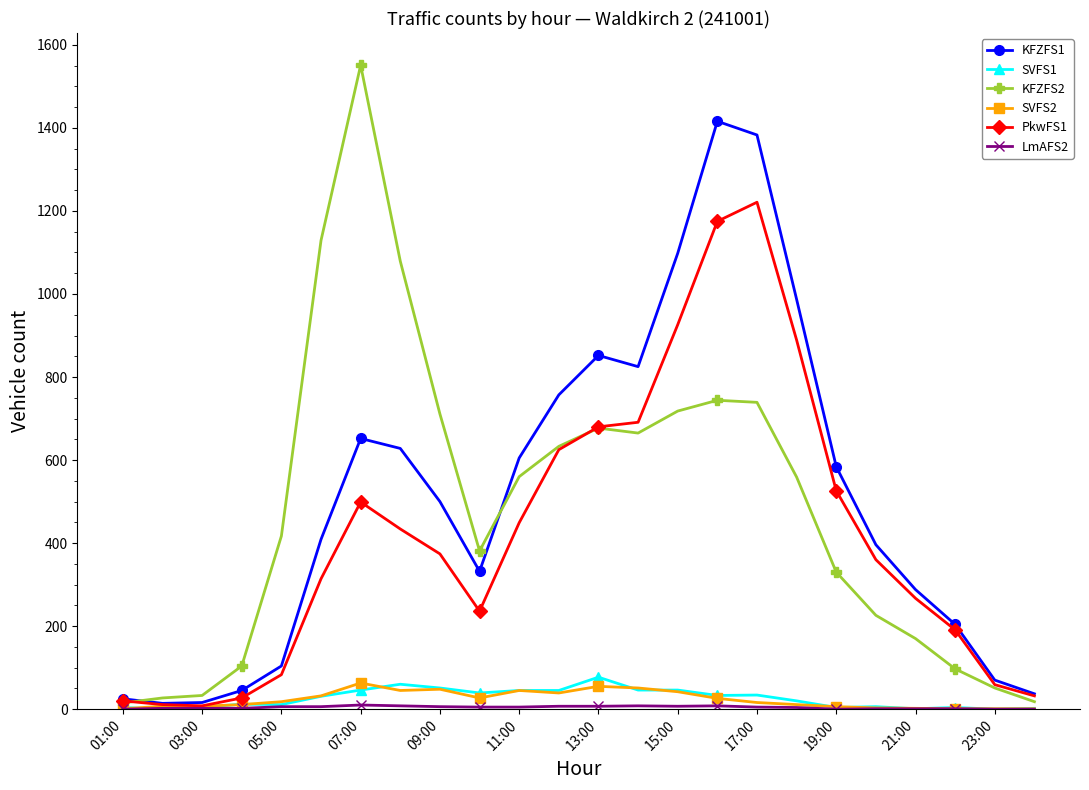

True or false: SVFS1 has more than 0 interior local peaks.

True